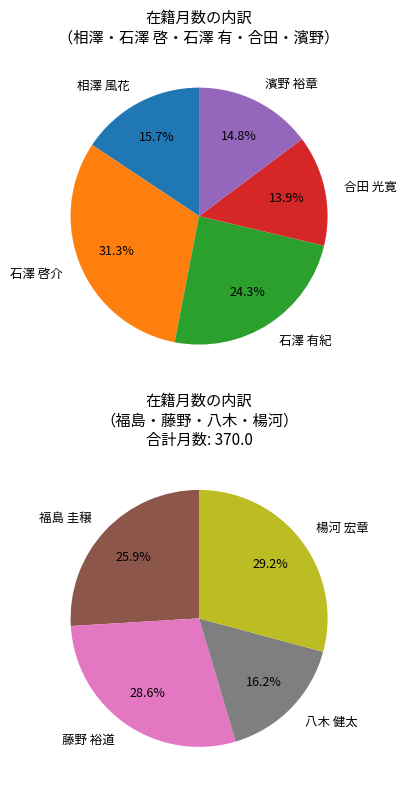

How many segments does this pie chart have?

9